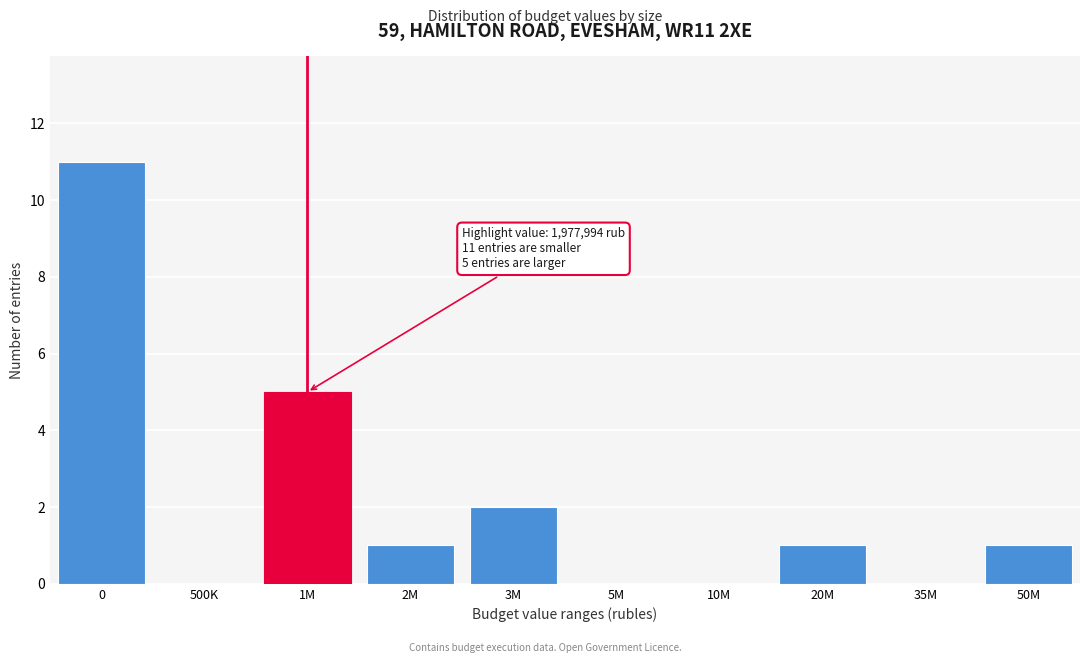

Reading right to left, what are all the values shown in this chart?

50M=1	35M=0	20M=1	10M=0	5M=0	3M=2	2M=1	1M=5	500K=0	0=11